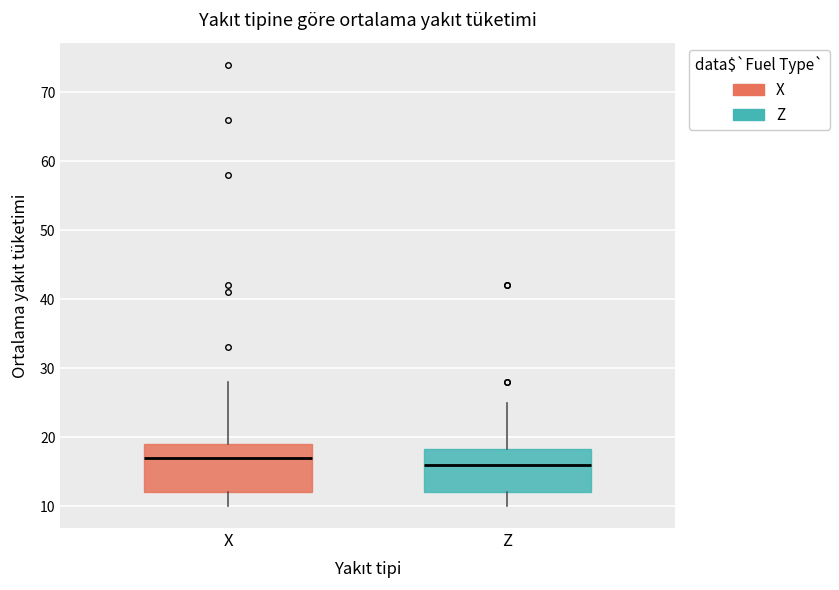

Which box has the highest median line?

X